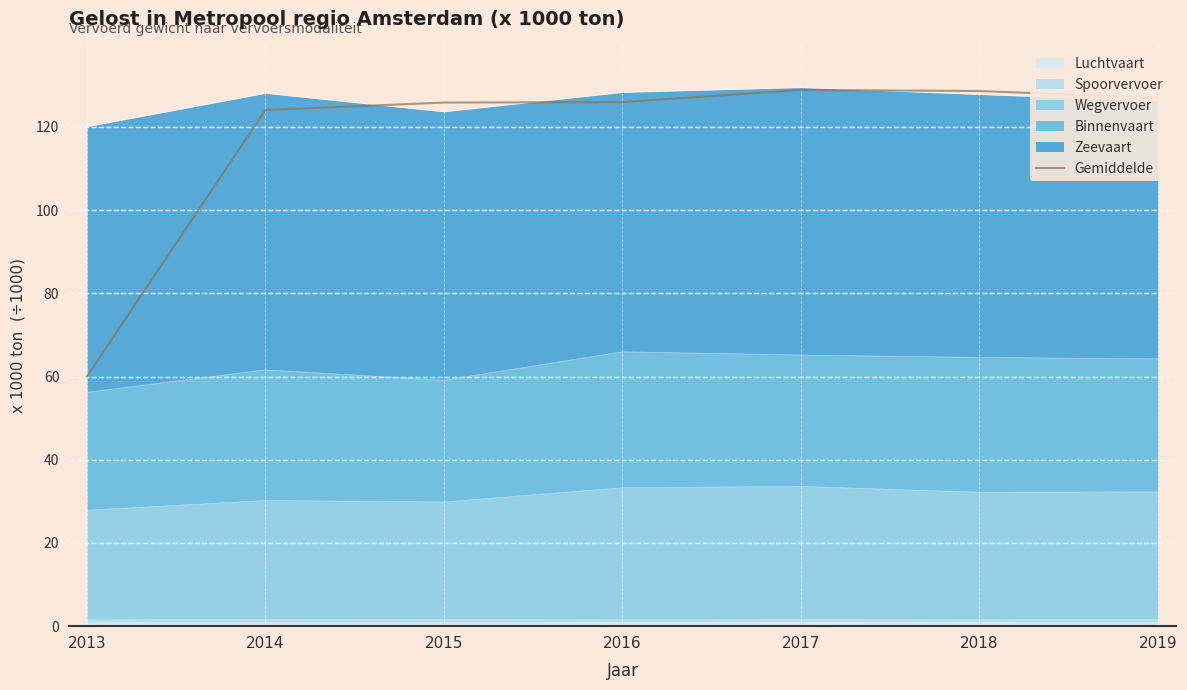

What is the sum of the values at 2013 and 2016?

185969.0